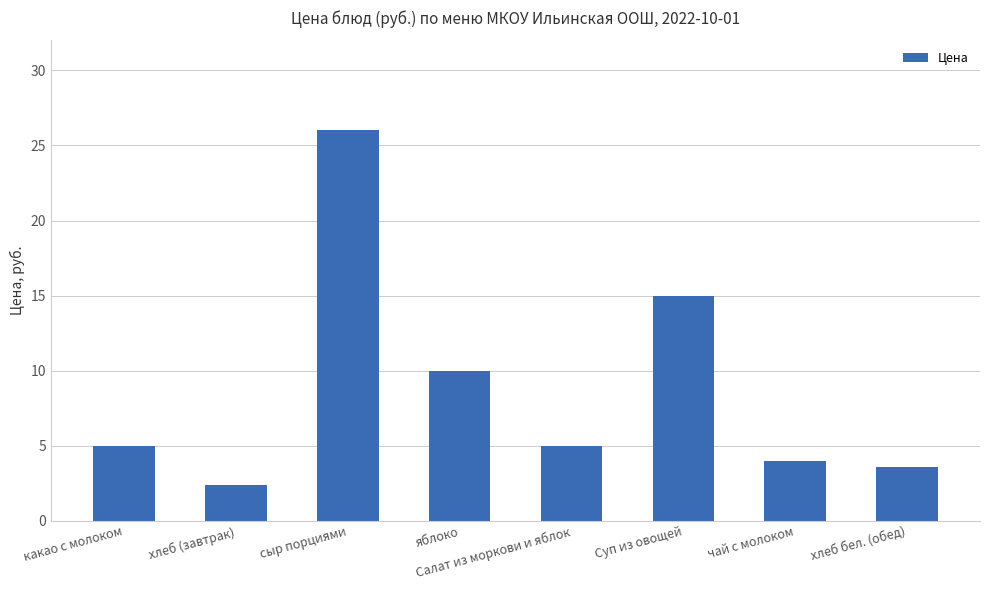

How many data points does each series have?

8